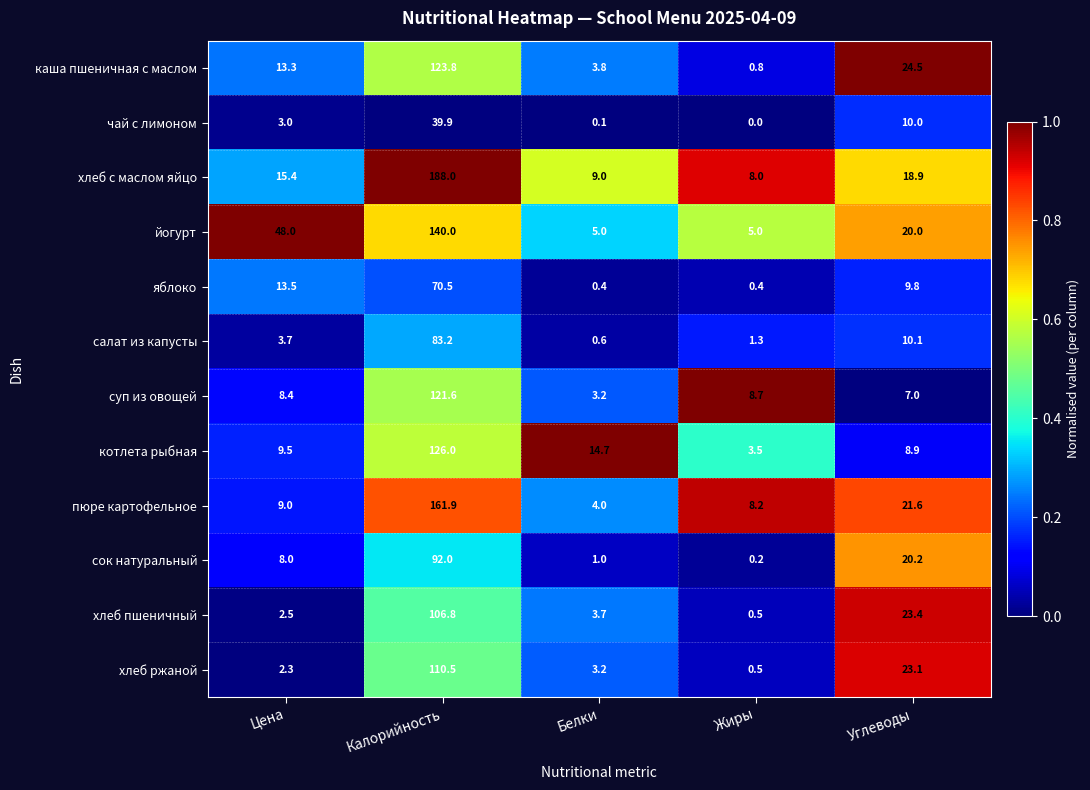

Rank the series at Калорийность from highest to lowest value.

хлеб с маслом яйцо, пюре картофельное, йогурт, котлета рыбная, каша пшеничная с маслом, суп из овощей, хлеб ржаной, хлеб пшеничный, сок натуральный, салат из капусты, яблоко, чай с лимоном